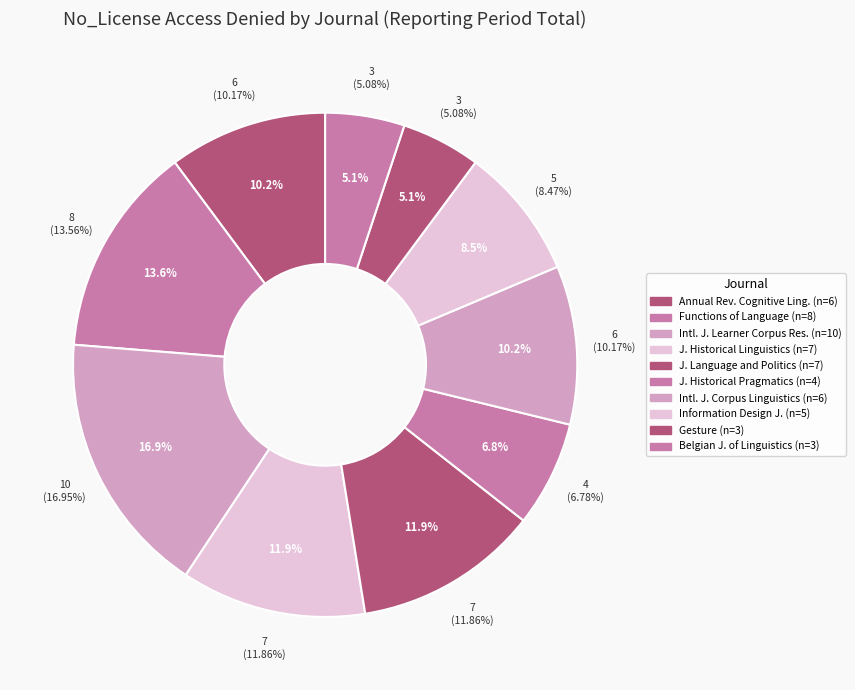

What portion of the pie excludes Journal of Historical Linguistics?

88.1%